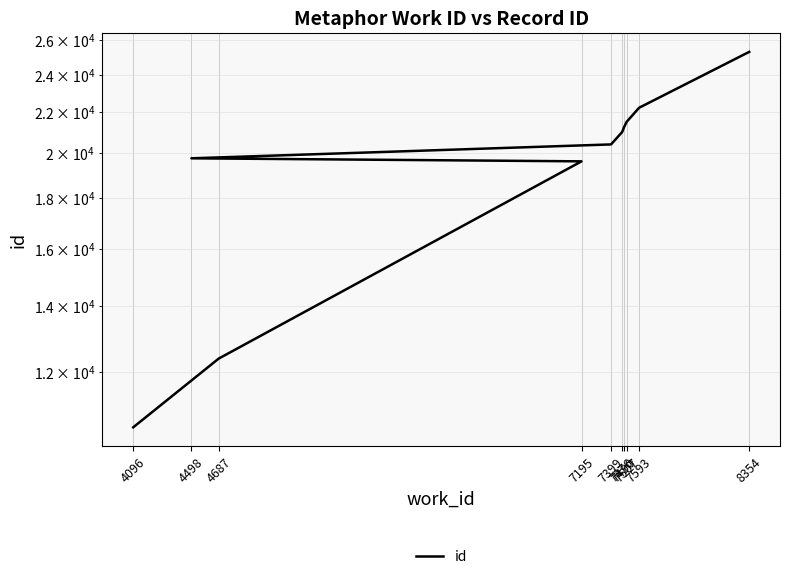

List the labels in order of value, largest first.

8354, 7593, 7507, 7490, 7476, 7399, 4498, 7195, 4687, 4096